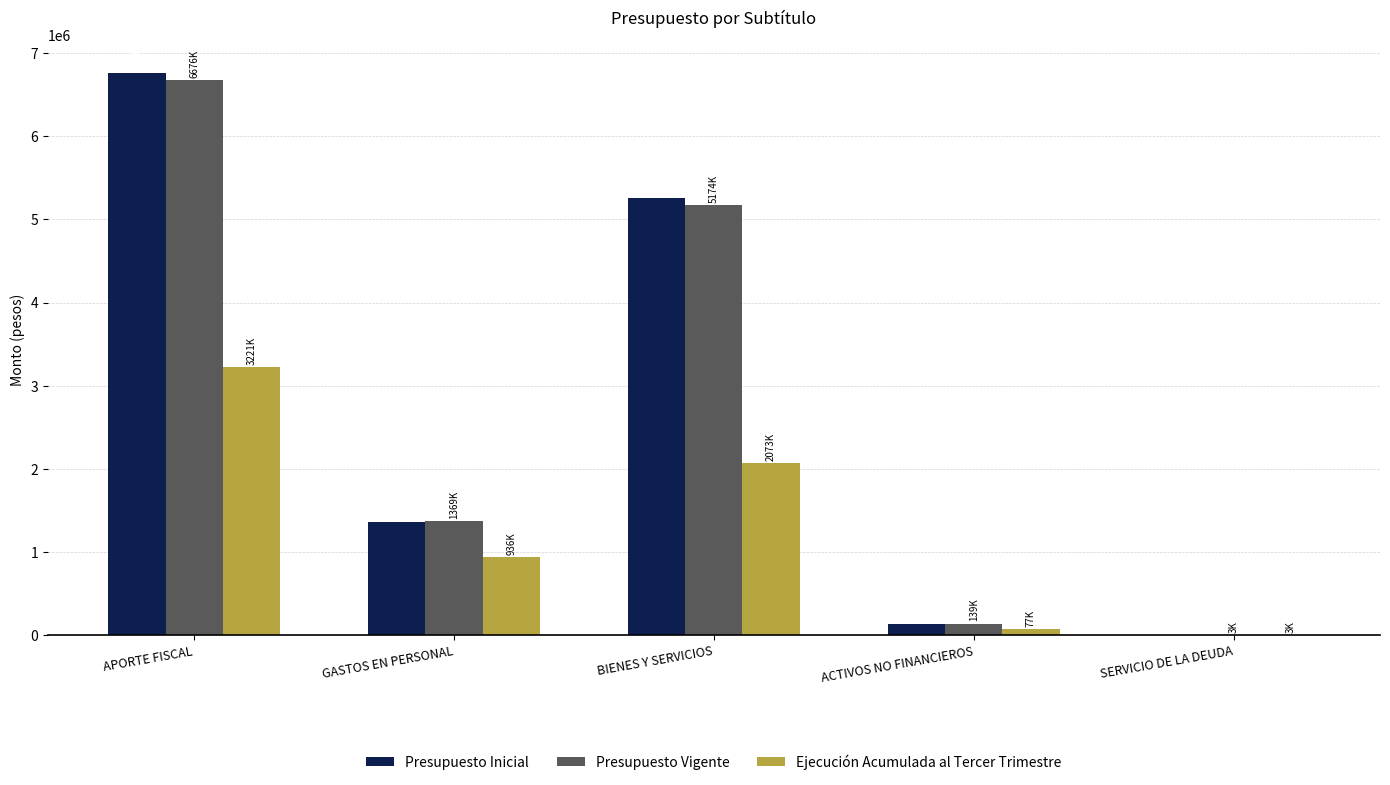

How many groups of bars are there?

5